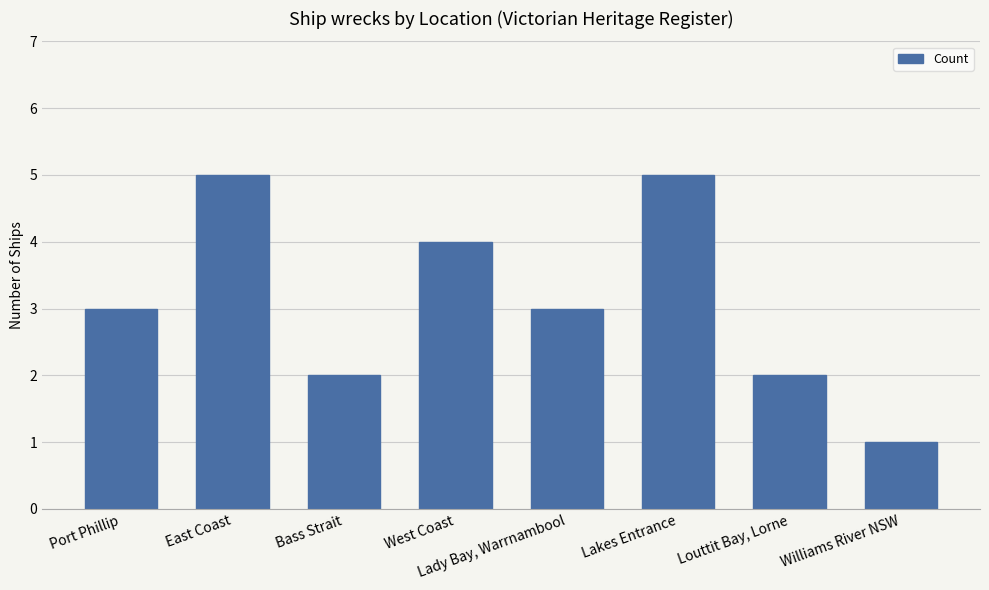

Reading left to right, what are all the values shown in this chart?

Port Phillip=3	East Coast=5	Bass Strait=2	West Coast=4	Lady Bay, Warrnambool=3	Lakes Entrance=5	Louttit Bay, Lorne=2	Williams River NSW=1